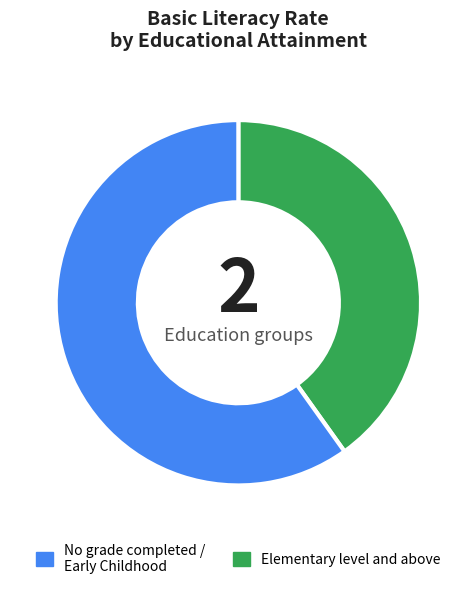

How many segments does this pie chart have?

2